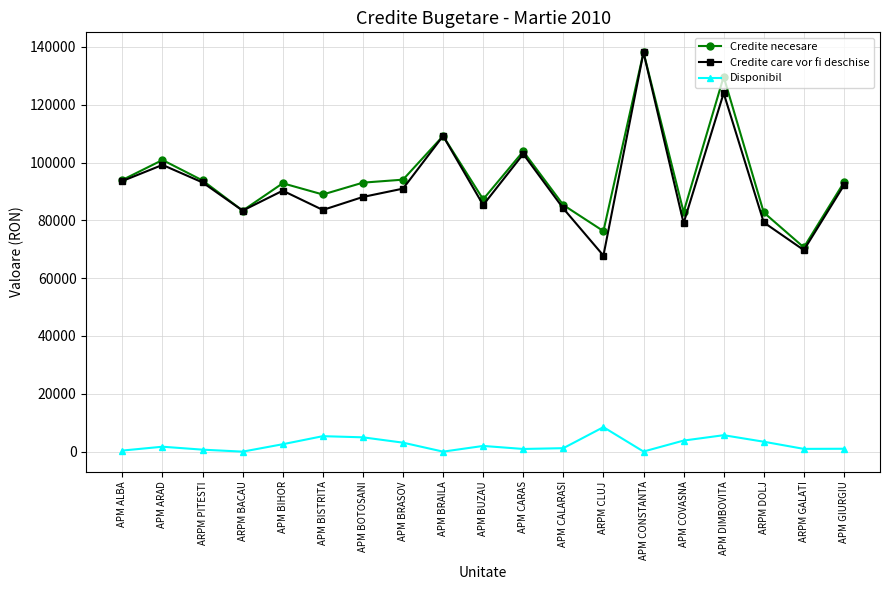

Does the chart have visible grid lines?

Yes